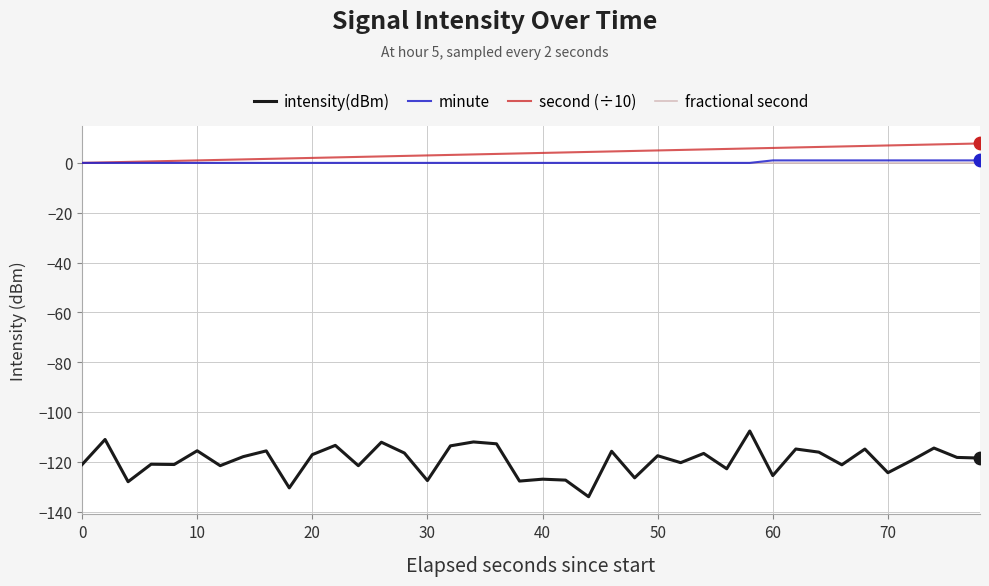

Which series has the largest range (max minus min)?

intensity(dBm)